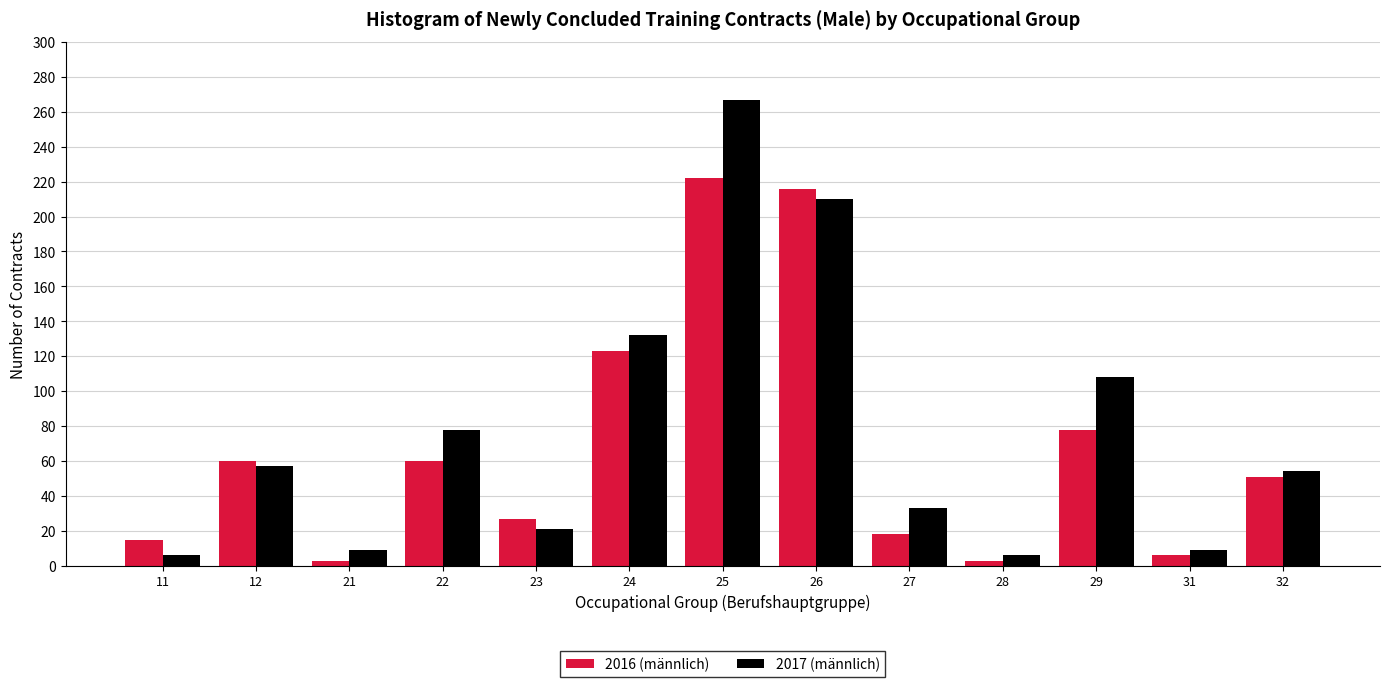

Reading left to right, extract all data points from this chart.

2016 (männlich): 15	60	3	60	27	123	222	216	18	3	78	6	51
2017 (männlich): 6	57	9	78	21	132	267	210	33	6	108	9	54